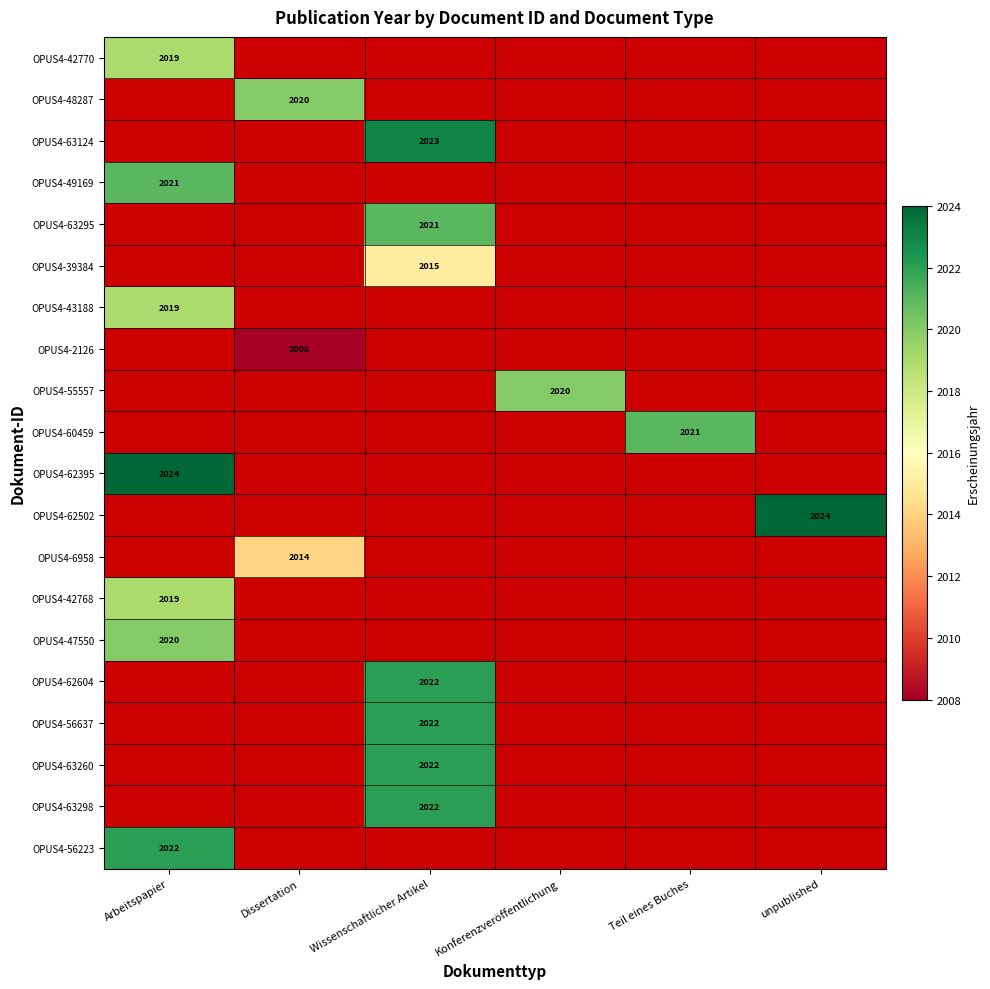

At which category does the chart reach its minimum across all series?

Dissertation